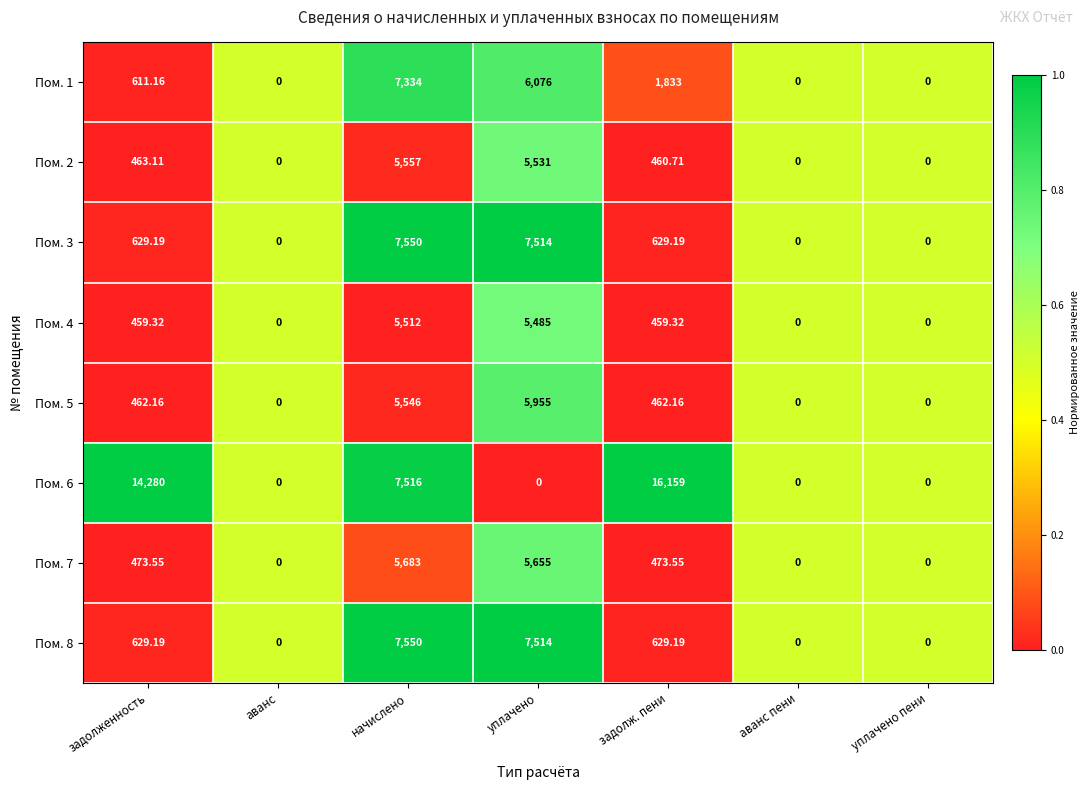

At which label does Пом. 8 first exceed 629?

задолженность